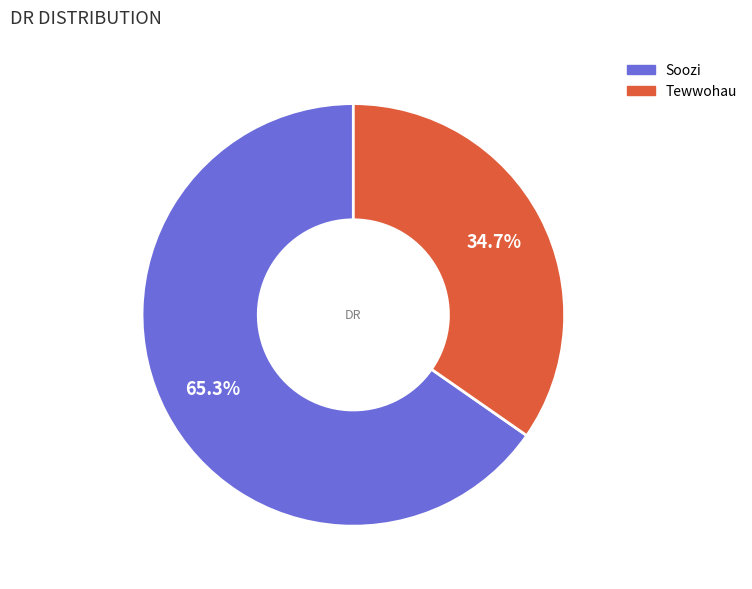

How many segments does this pie chart have?

2